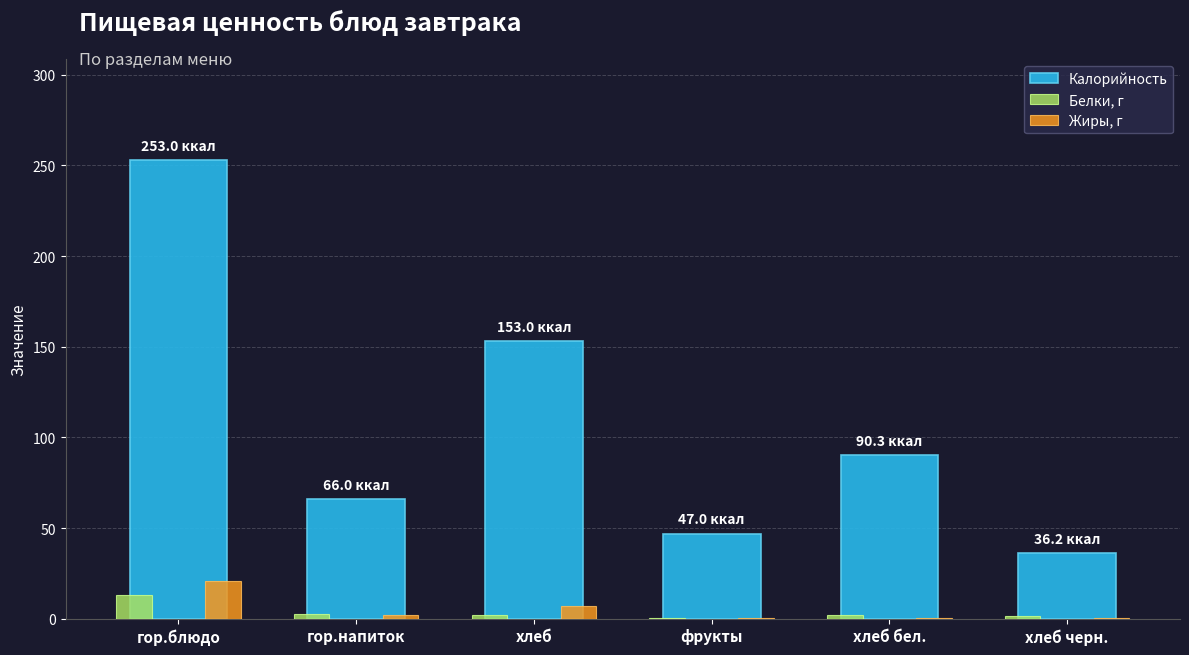

What is the sum of all Калорийность values?

645.5